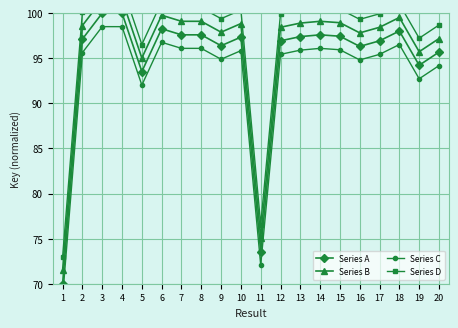

How many values in the Series D series are below 100?

9